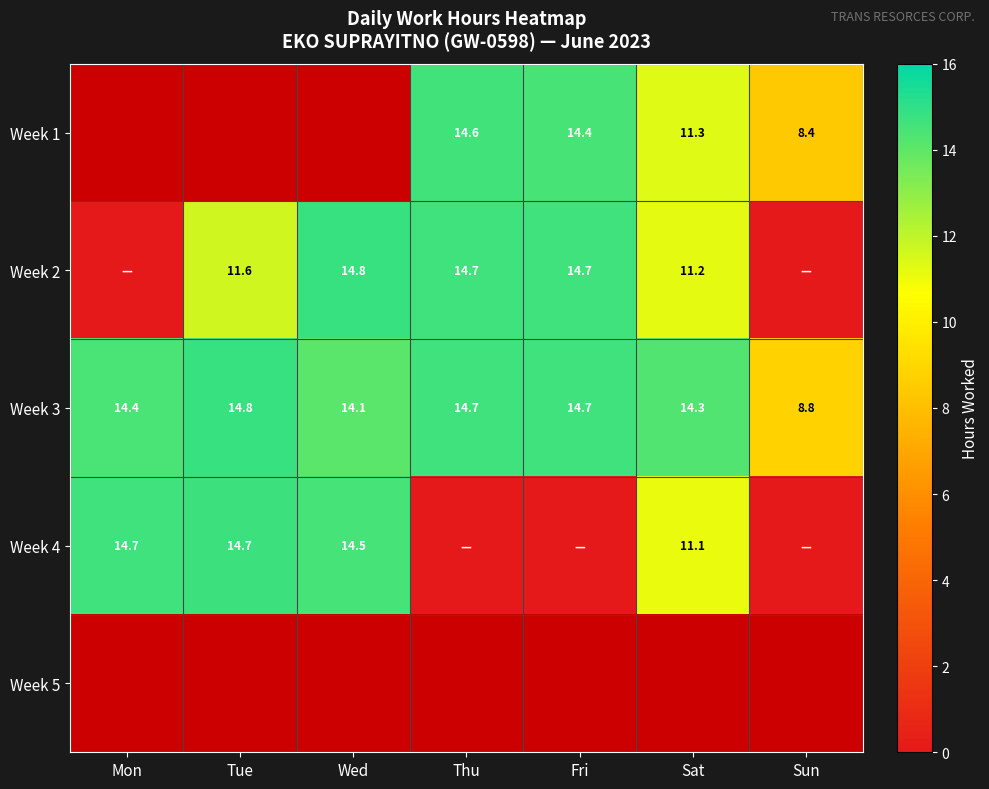

What is the sum of the Week 2 values at Thu and Sat?

25.9